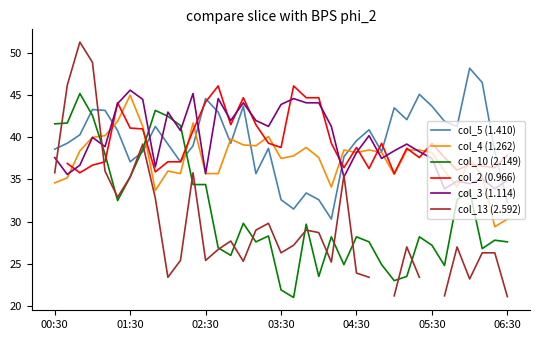

What is the smallest value displayed?

21.0